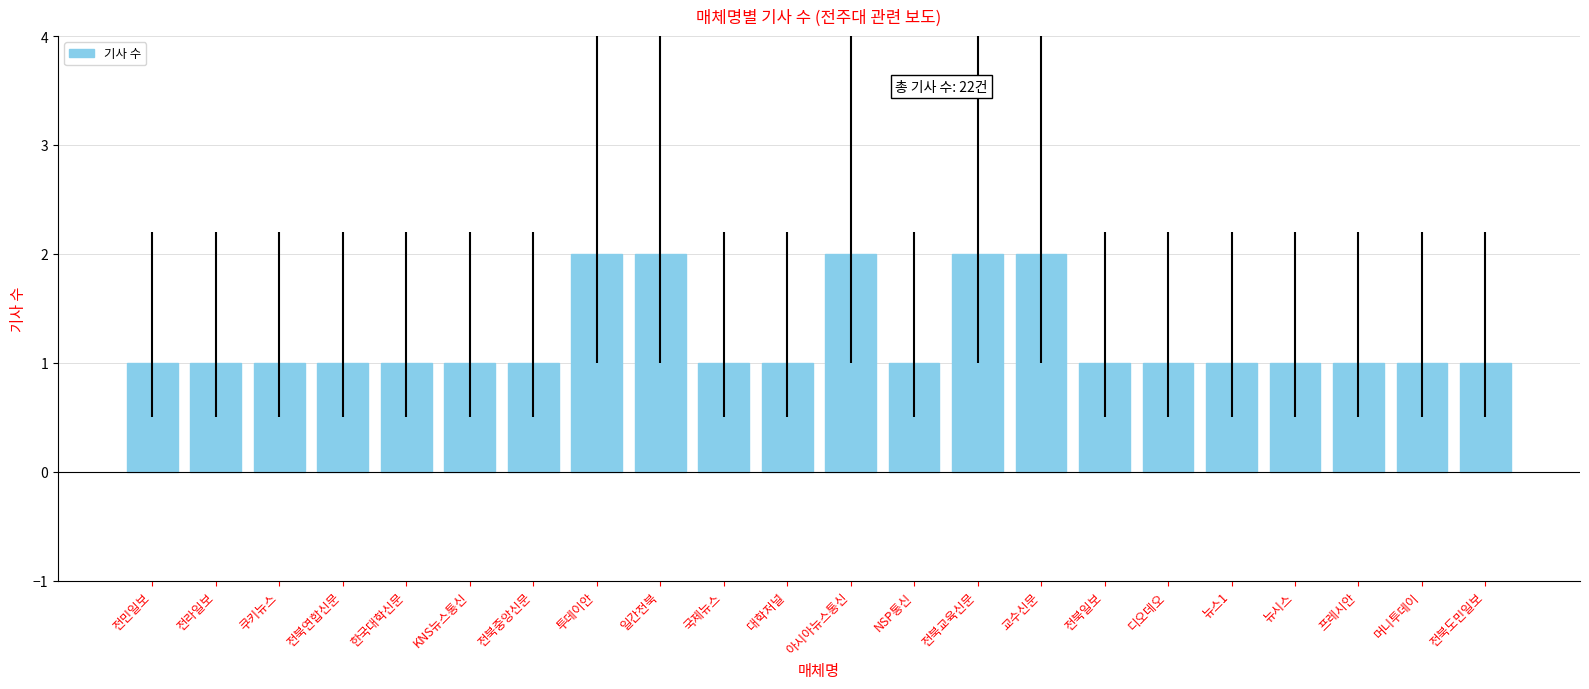

Count the number of categories in the chart.

22